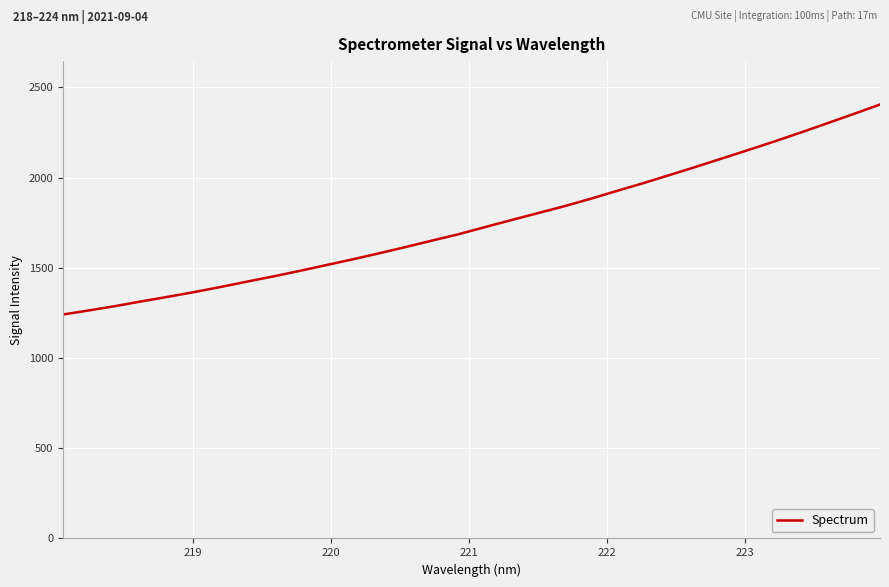

What is the smallest value displayed?

1241.5